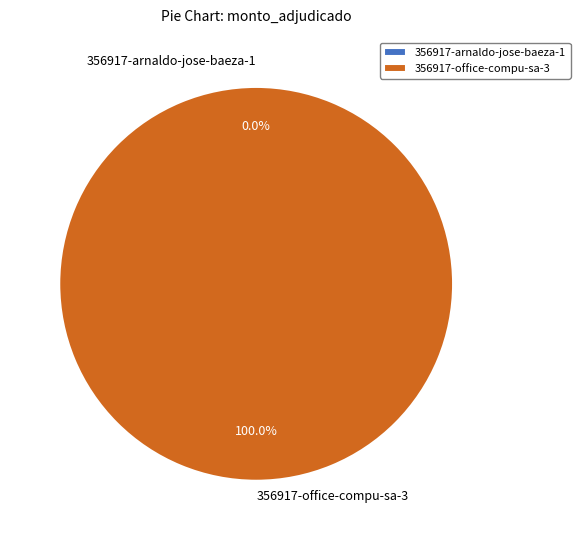

Which has a higher value, 356917-arnaldo-jose-baeza-1 or 356917-office-compu-sa-3?

356917-office-compu-sa-3